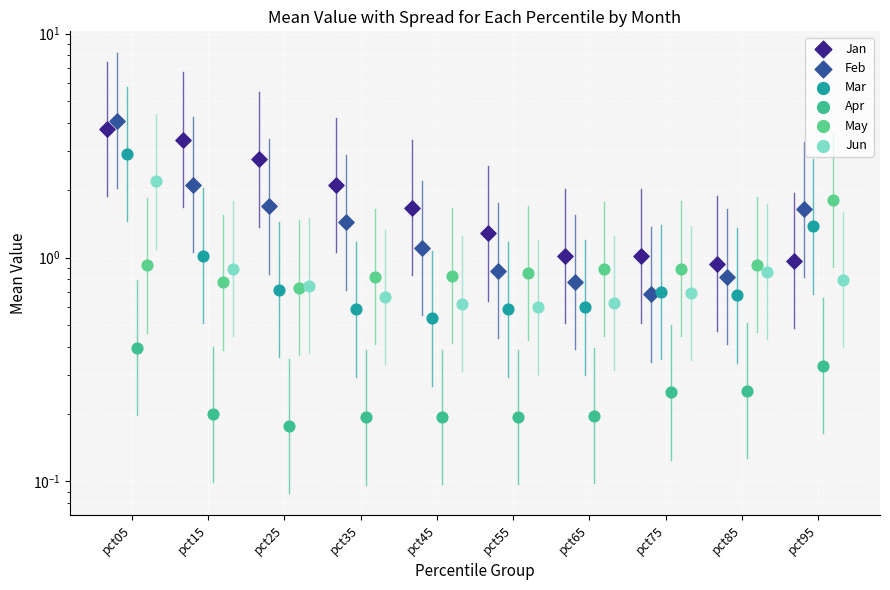

Which series contains the highest Y value?

Feb